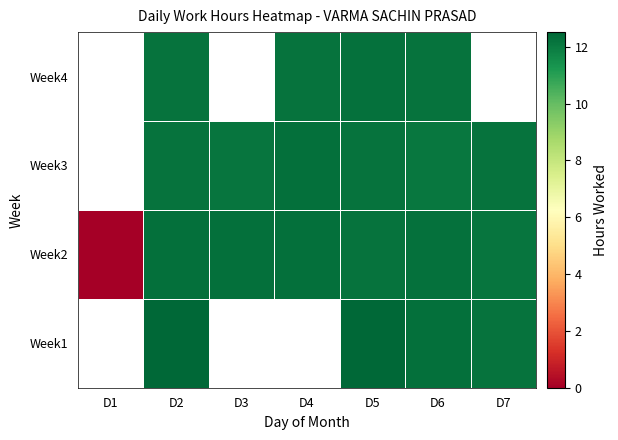

At which label does Week1 first exceed 12?

D2